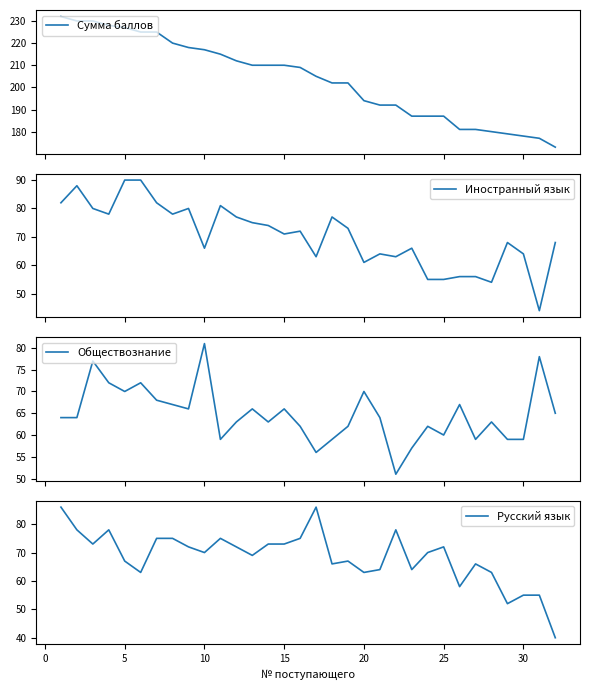

What is the maximum value for Сумма баллов?

232